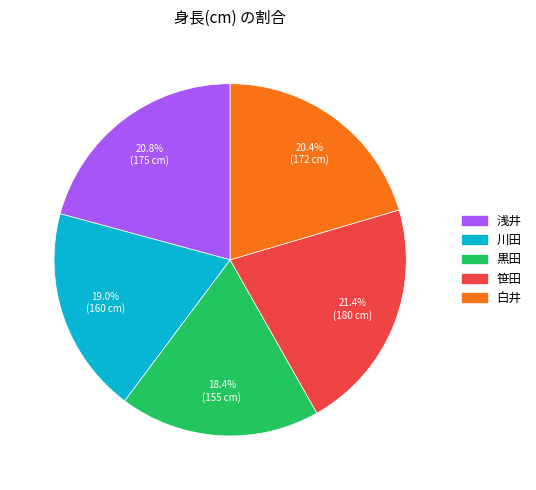

To the nearest percent, what portion does 浅井 represent?

21%